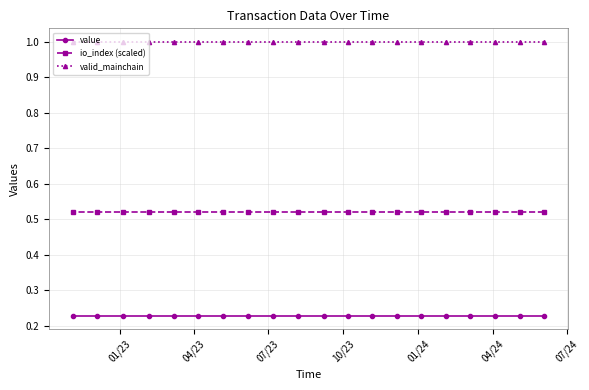

What is the sum of all io_index (scaled) values?

10.4